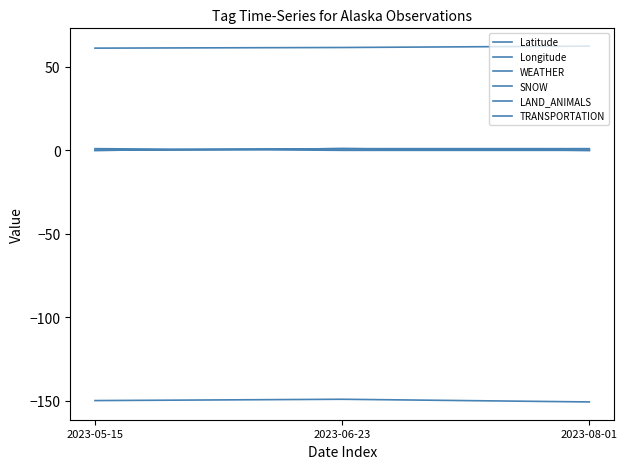

What is the sum of all Longitude values?

-449.7